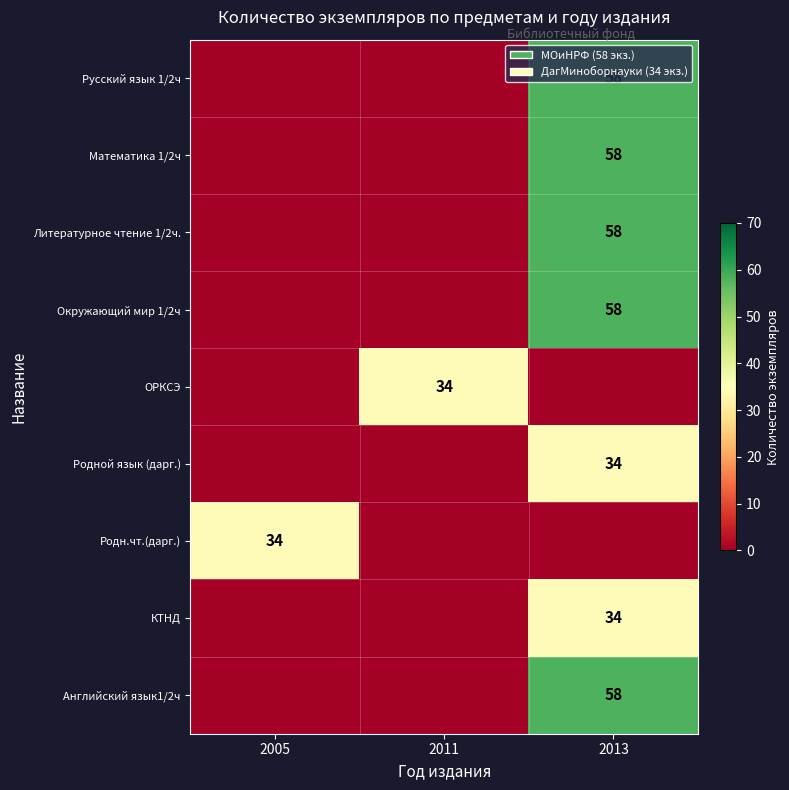

True or false: row_0 has a value of 27 at 2011.

False